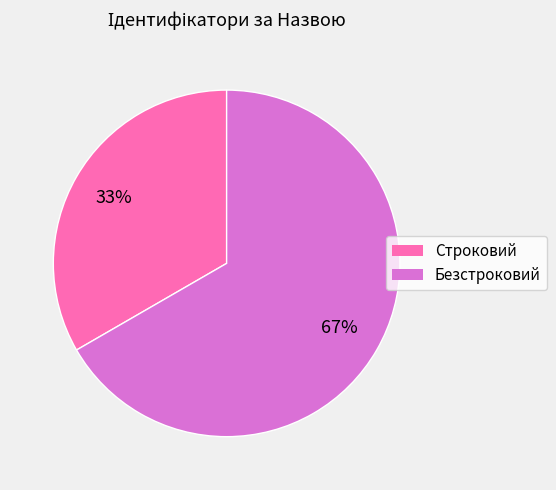

Which has a higher value, Безстроковий or Строковий?

Безстроковий